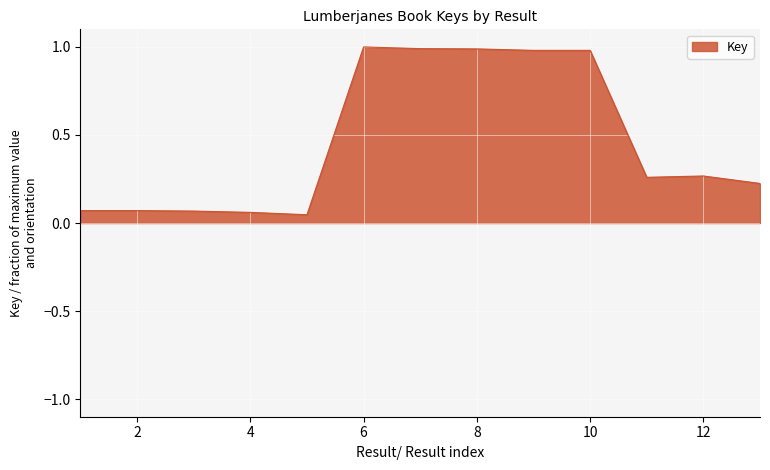

What is the greatest value displayed?

1.0